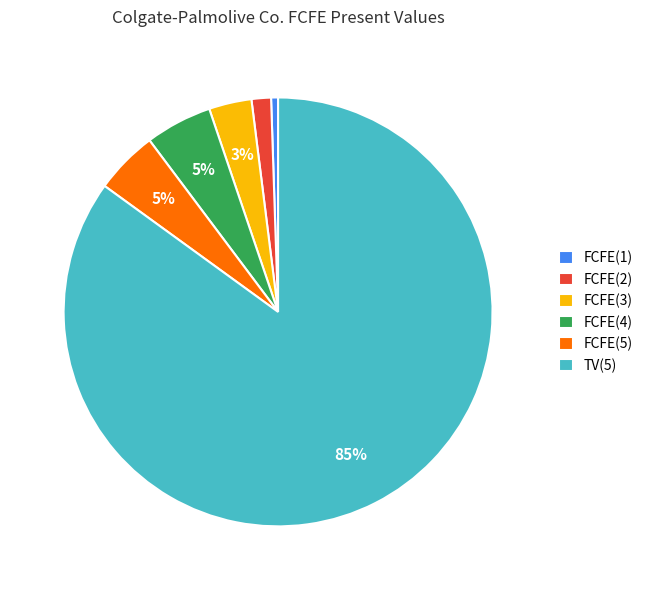

Which category has the biggest portion of the pie?

TV(5)